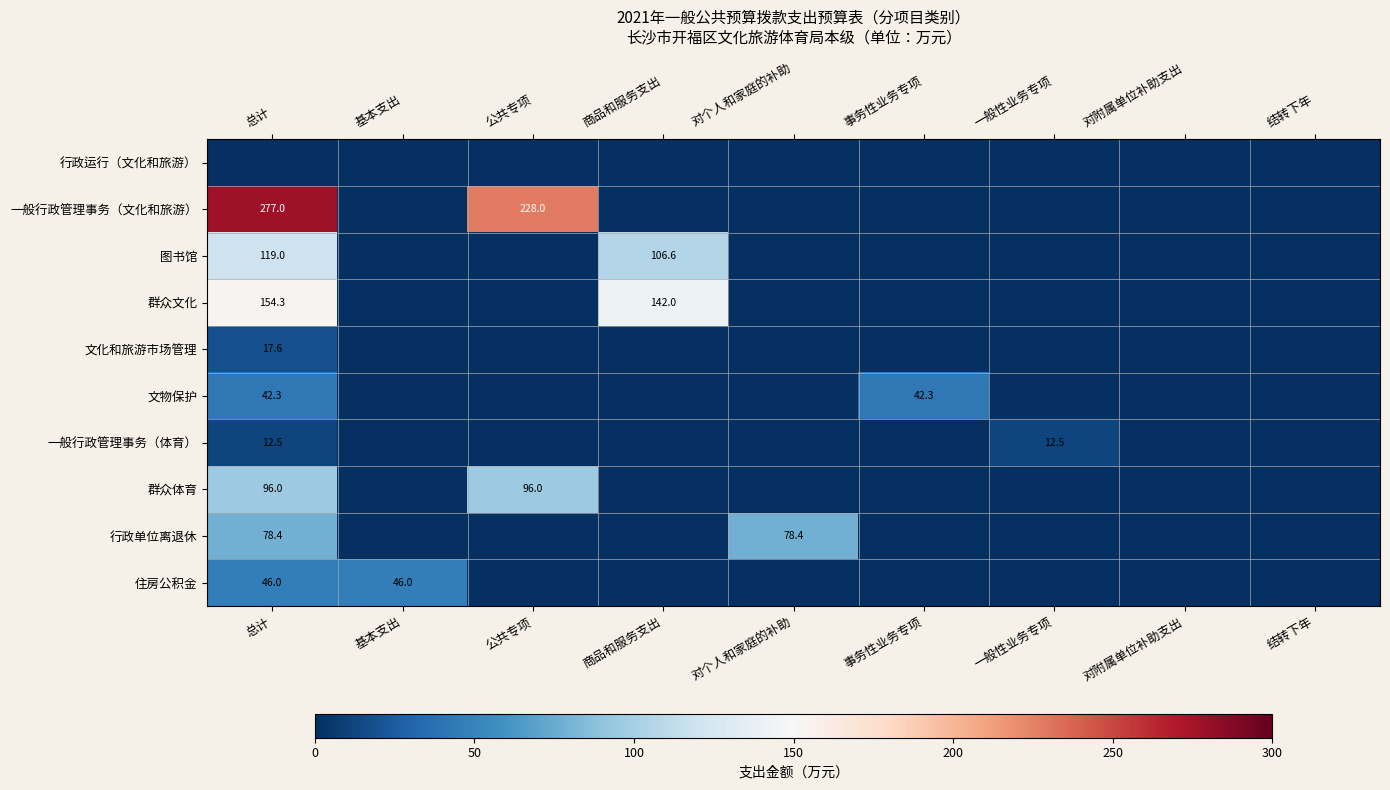

What is the sum of the 一般行政管理事务（文化和旅游） values at 总计 and 公共专项?

505.0